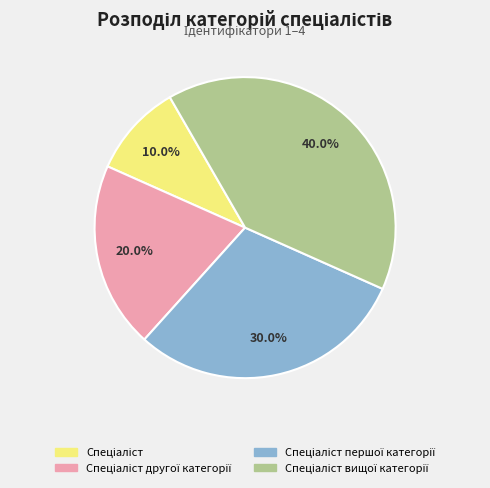

Count the number of slices in the pie.

4